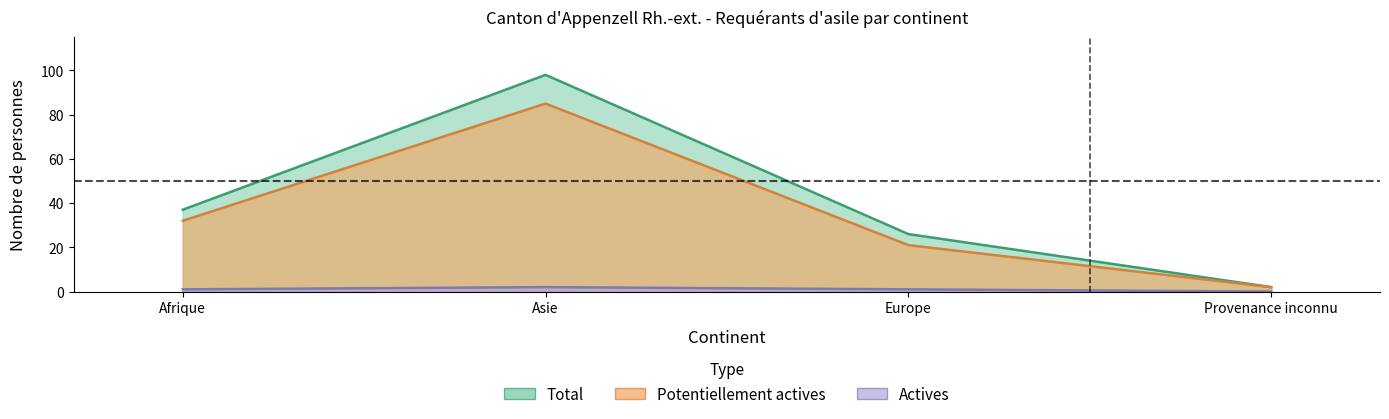

What is the difference between the Potentiellement actives values at Afrique and Asie?

53